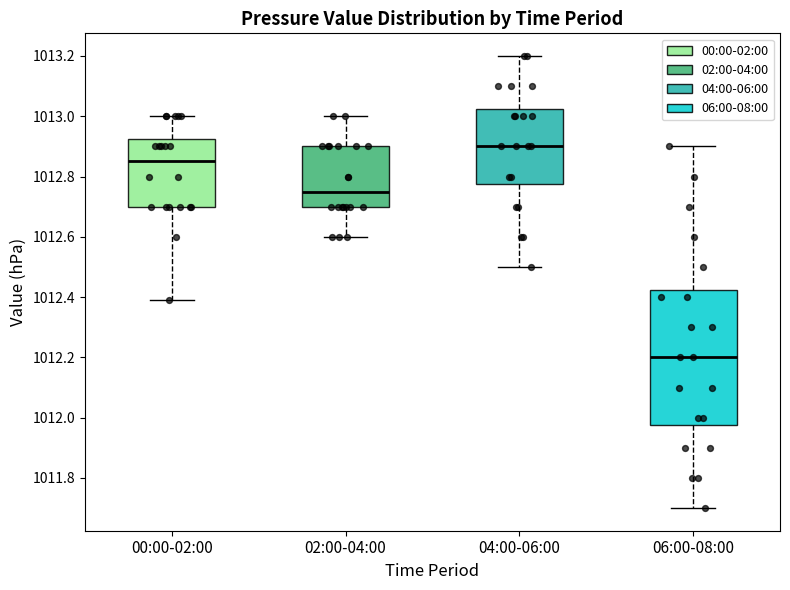

Reading left to right, read every box against the y-axis: the position of its median line, the range the box covers, and the ends of its whiskers. The values are not printed on the chart, so give them approximately, as read against the axis.

00:00-02:00: median 1012.86, box 1012.70 to 1012.92, whiskers 1012.40 to 1013.00
02:00-04:00: median 1012.76, box 1012.70 to 1012.90, whiskers 1012.60 to 1013.00
04:00-06:00: median 1012.90, box 1012.78 to 1013.02, whiskers 1012.50 to 1013.20
06:00-08:00: median 1012.20, box 1011.98 to 1012.42, whiskers 1011.70 to 1012.90